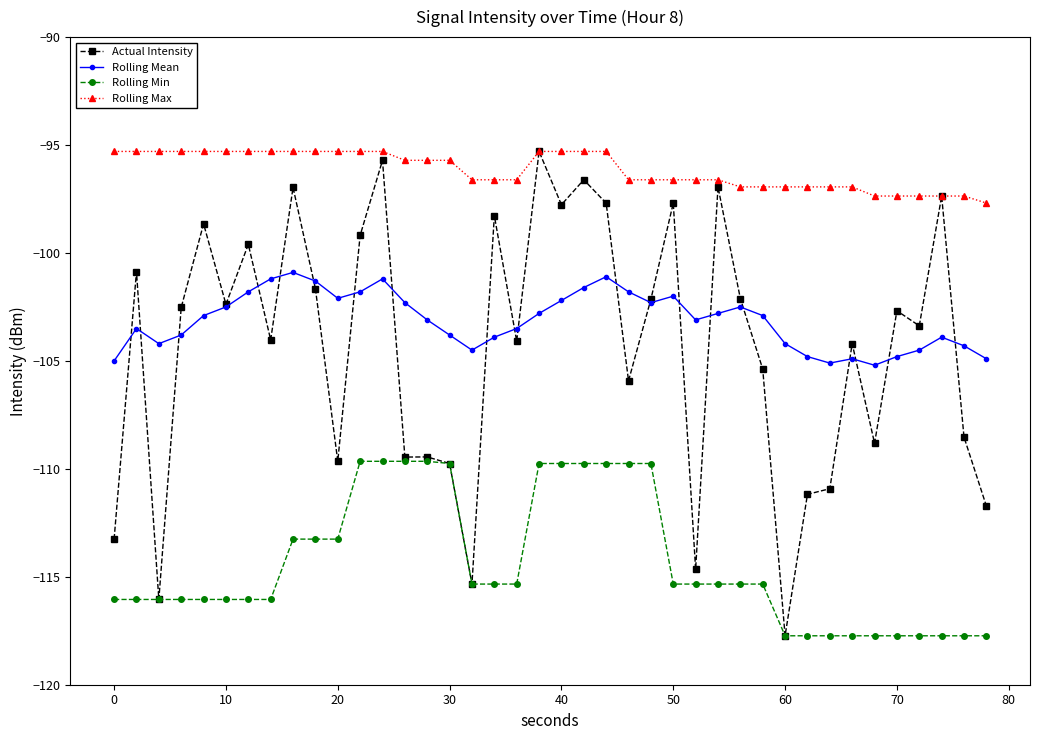

What is the maximum value shown in the chart?

-95.3